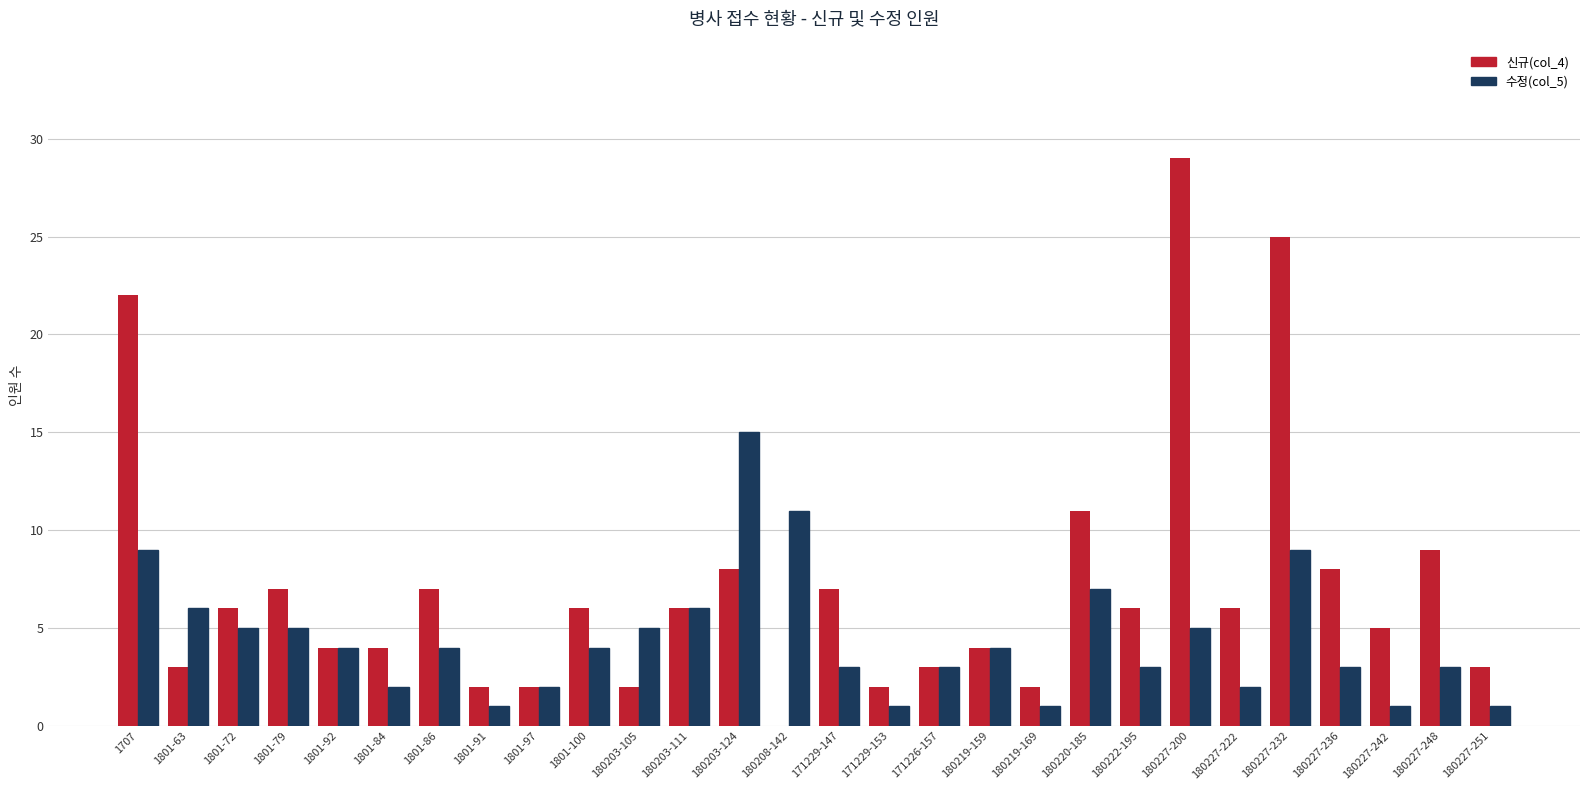

What is the difference between the 신규(col_4) values at 180227-200 and 1801-86?

22